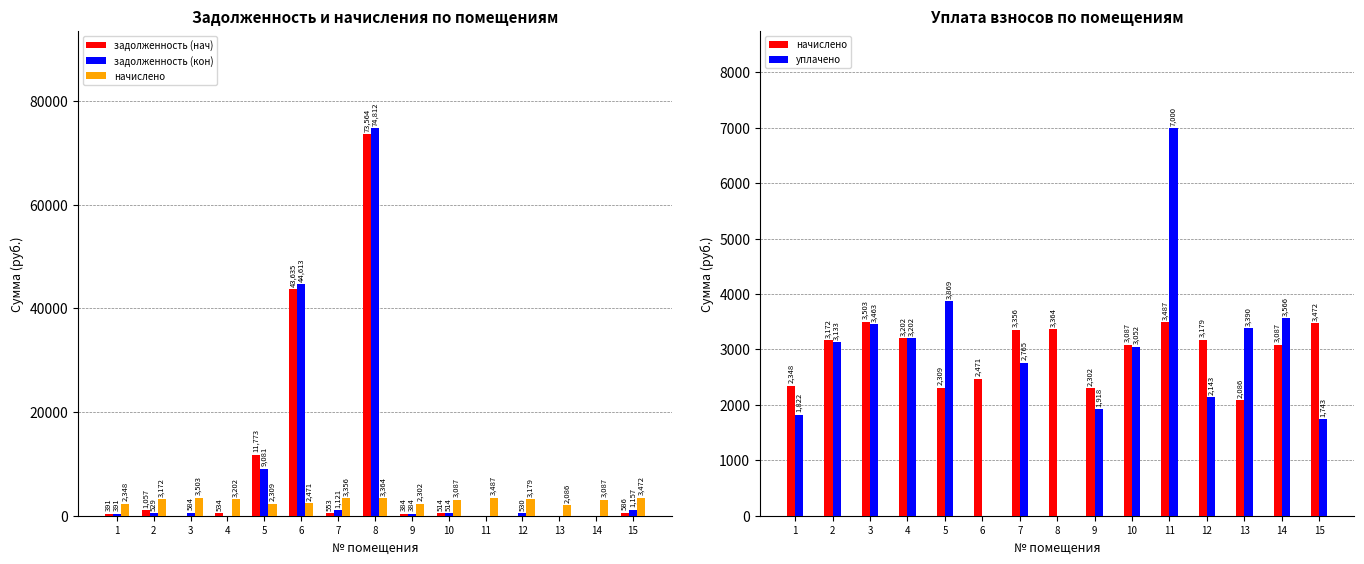

Where does the начислено series first go above 3171?

2